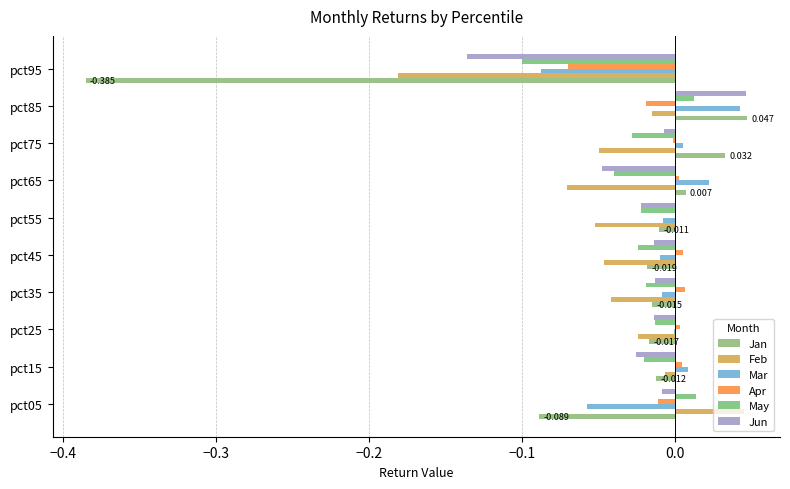

How many data points in Jun are above 0?

1